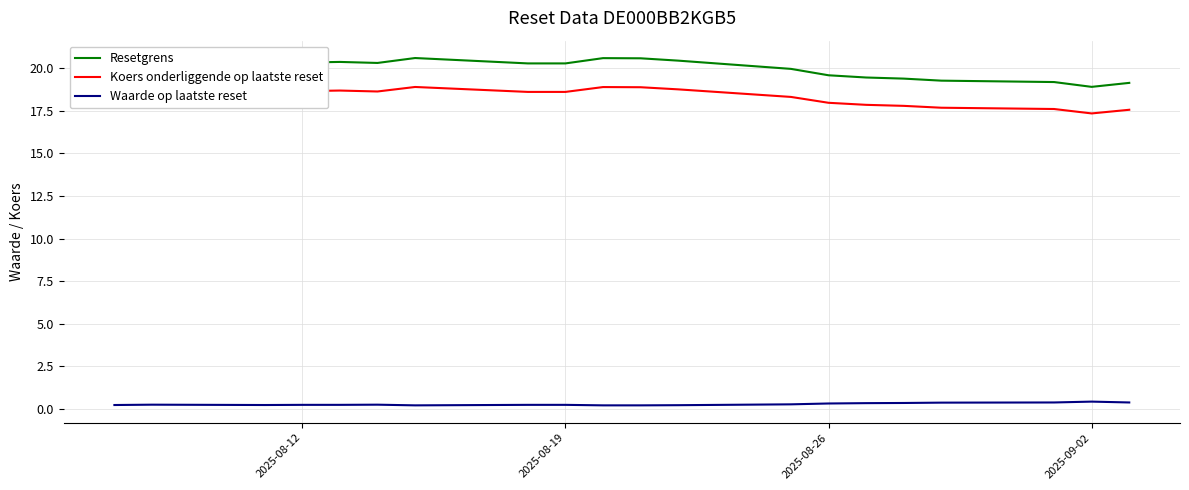

What is the difference between the maximum and minimum values in the Resetgrens series?

1.7